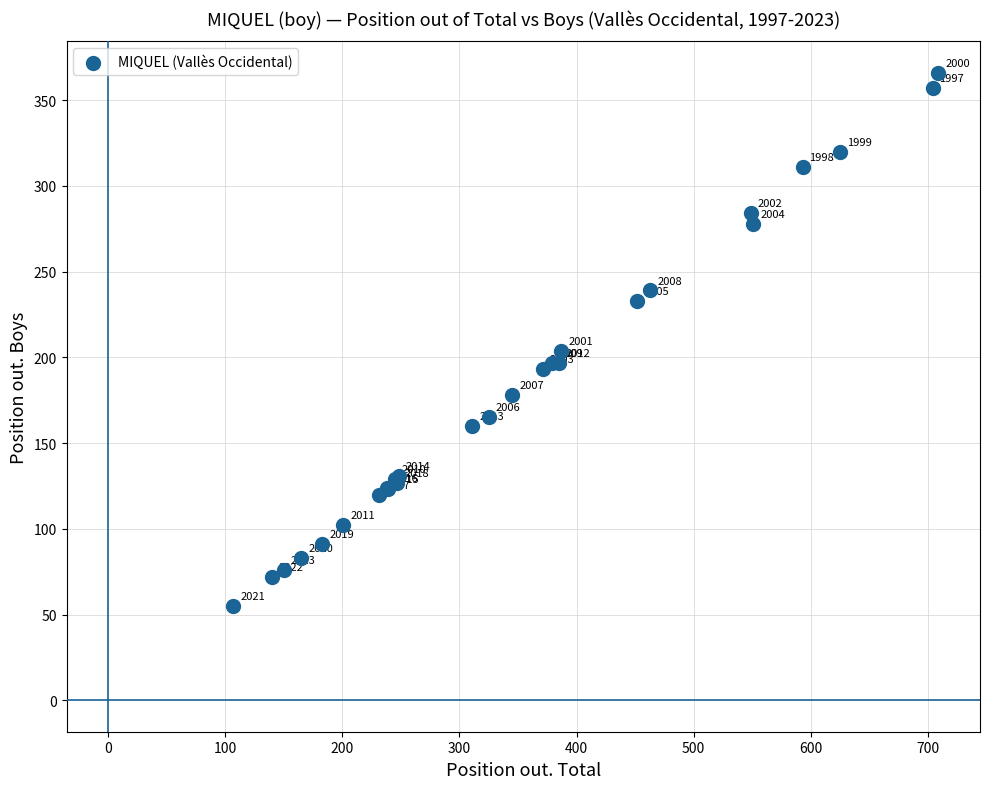

What Y value in the scatter plot is closest to 210?

204